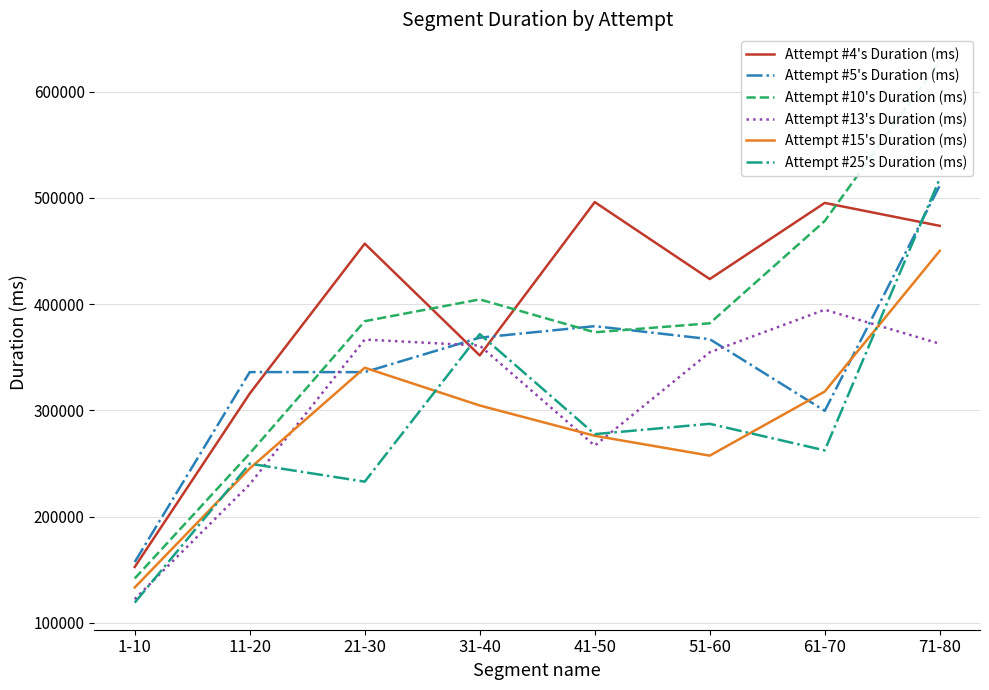

At which category does the chart reach its peak across all series?

71-80